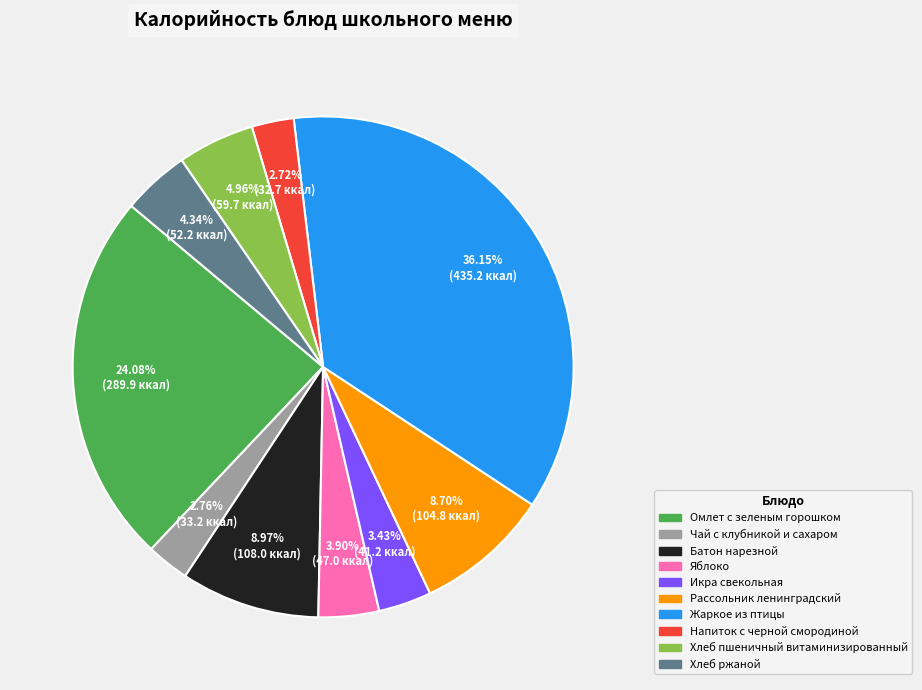

To the nearest percent, what is the average slice percentage?

10%